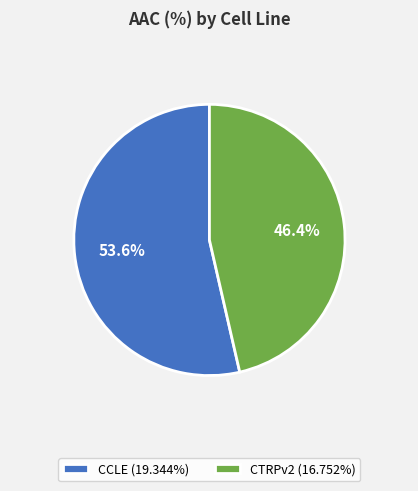

Does CCLE represent more than half of the total?

Yes